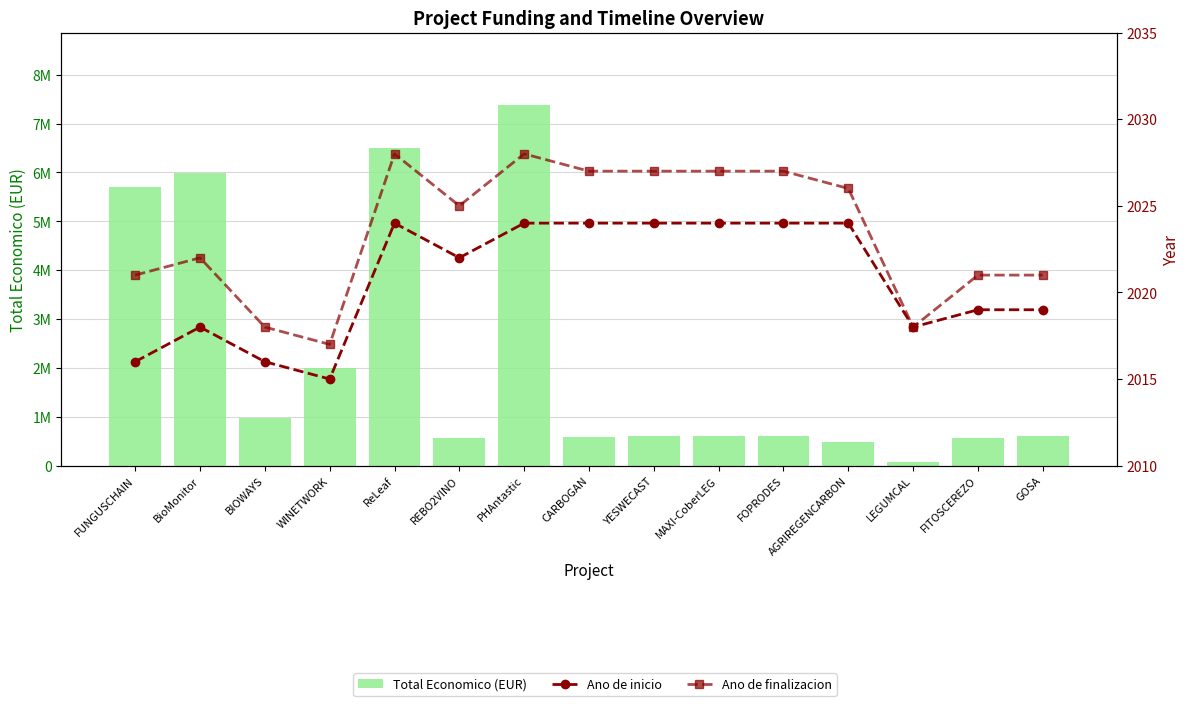

How many values in the Ano de finalizacion series exceed 2025?

7